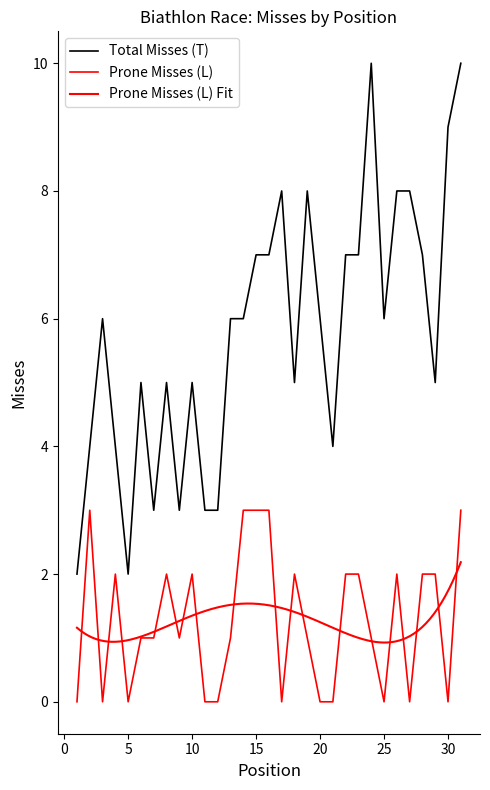

Which series has the largest range (max minus min)?

Total Misses (T)